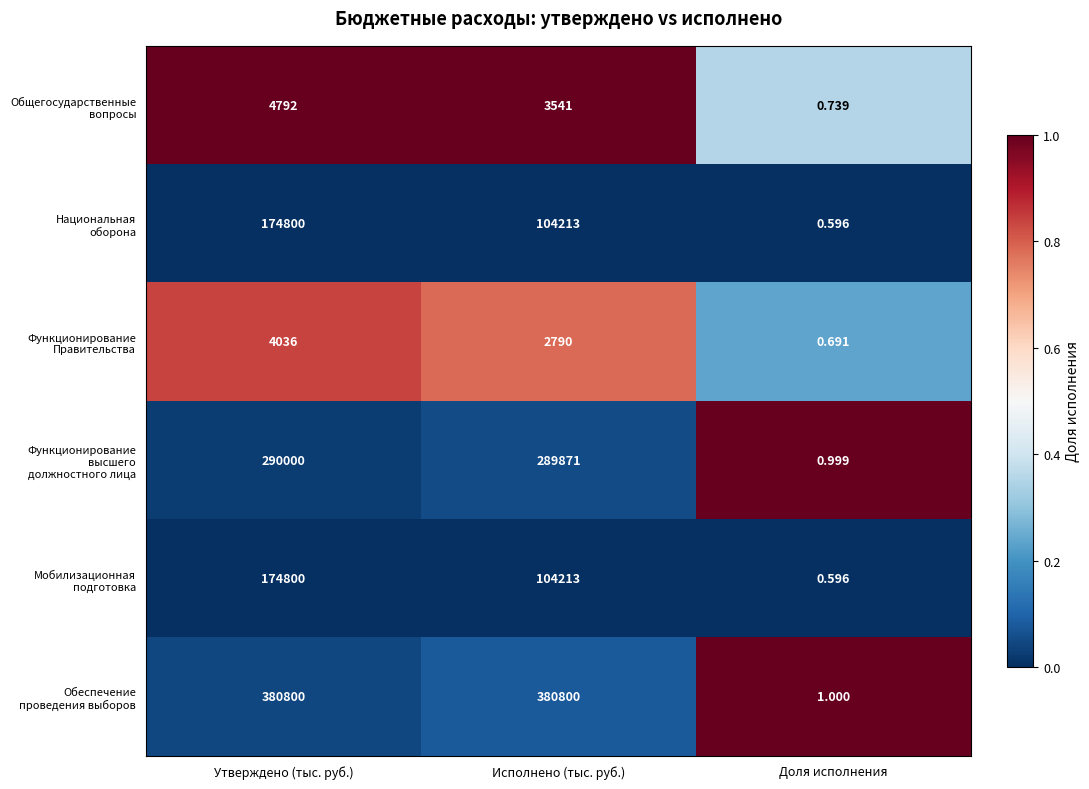

Which label corresponds to the smallest value in the chart?

Доля исполнения